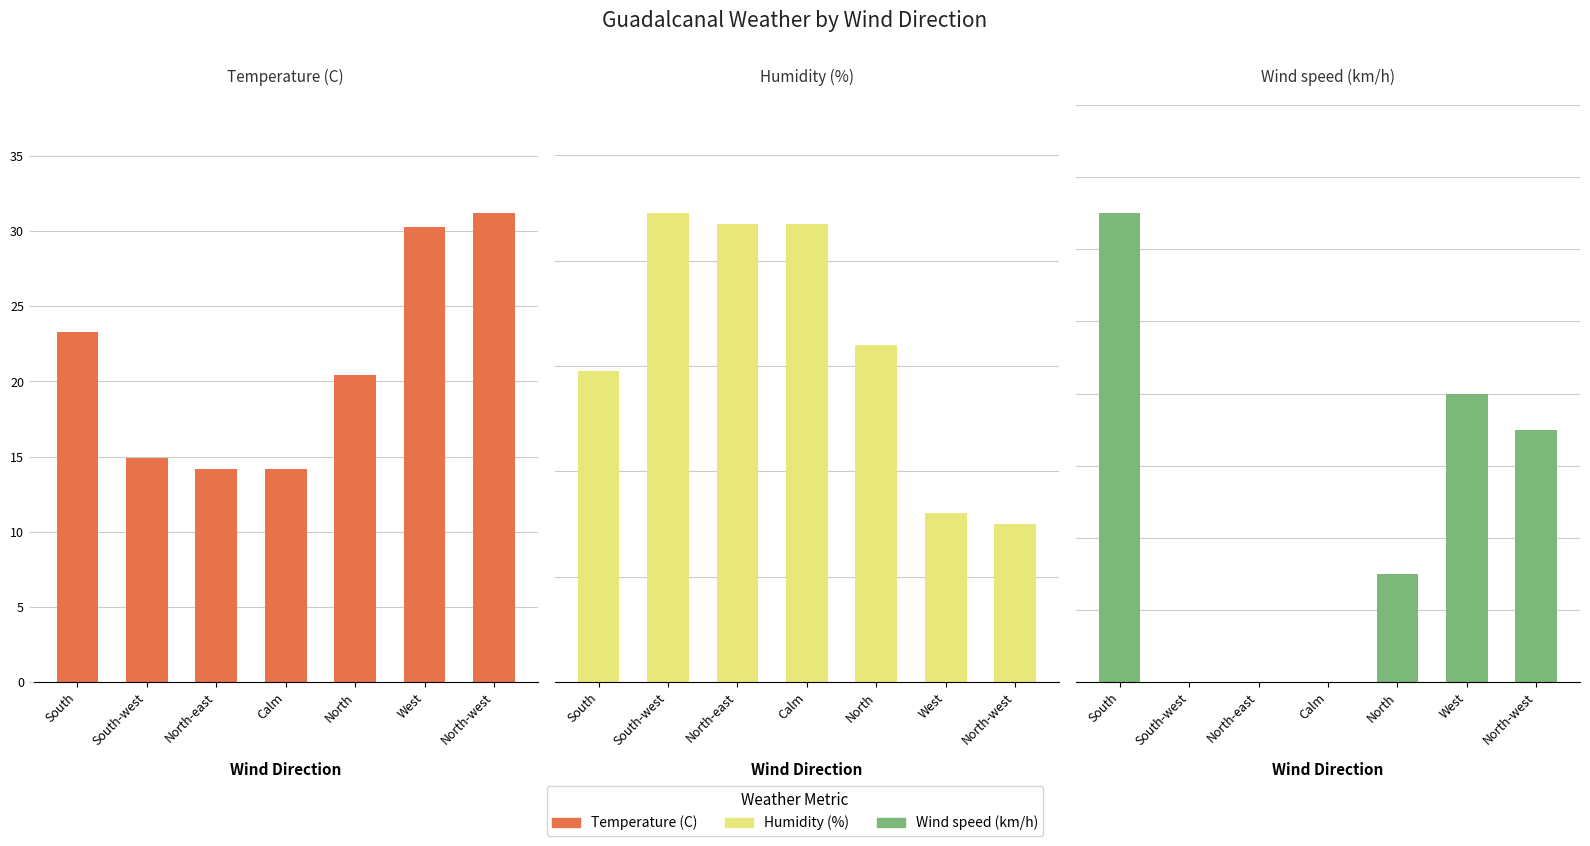

What is the approximate value of Humidity (%) at South-west?

89.0